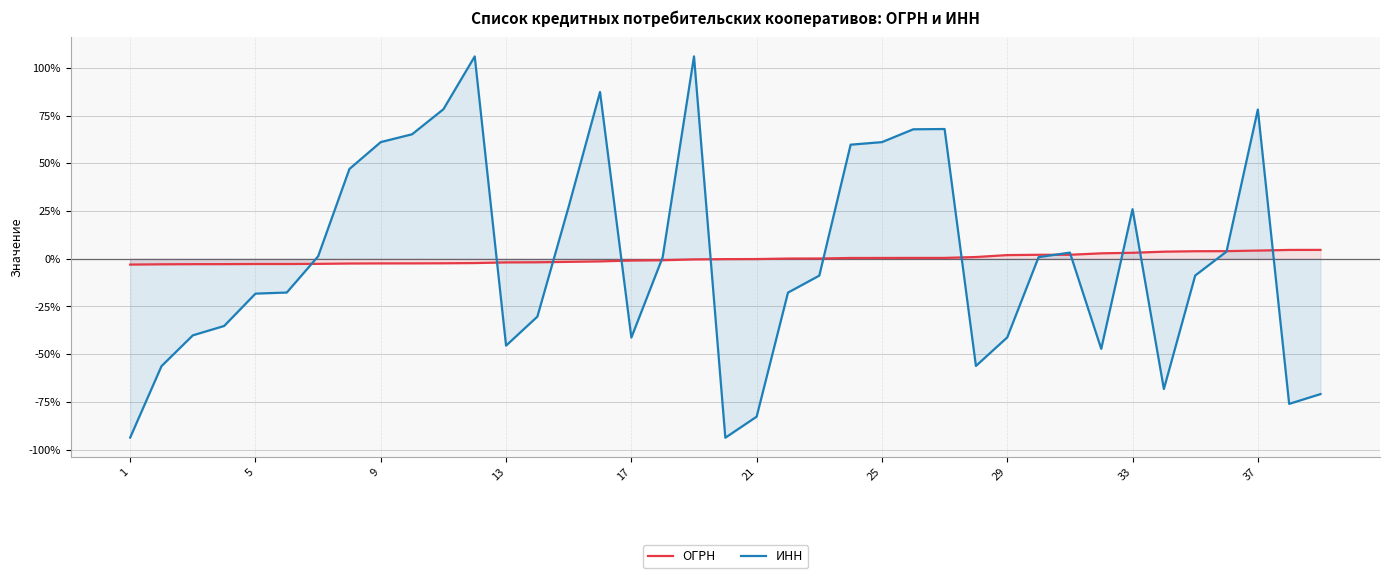

What is the maximum value shown in the chart?

106.1